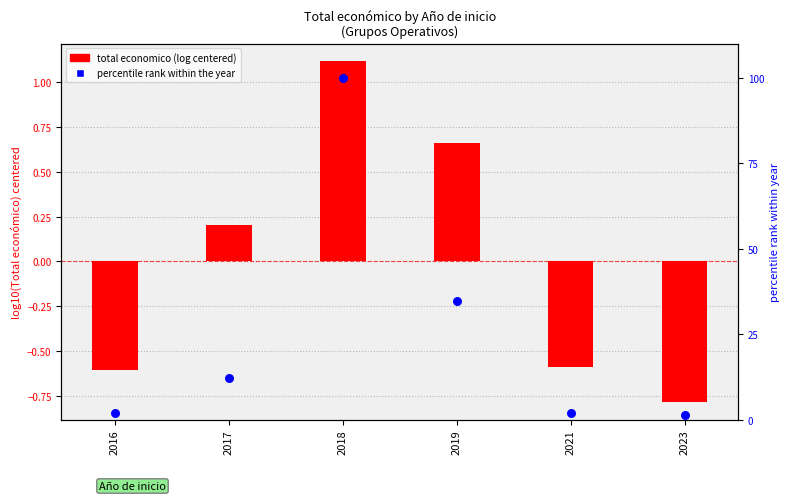

Which series has the widest spread of Y values?

percentile rank